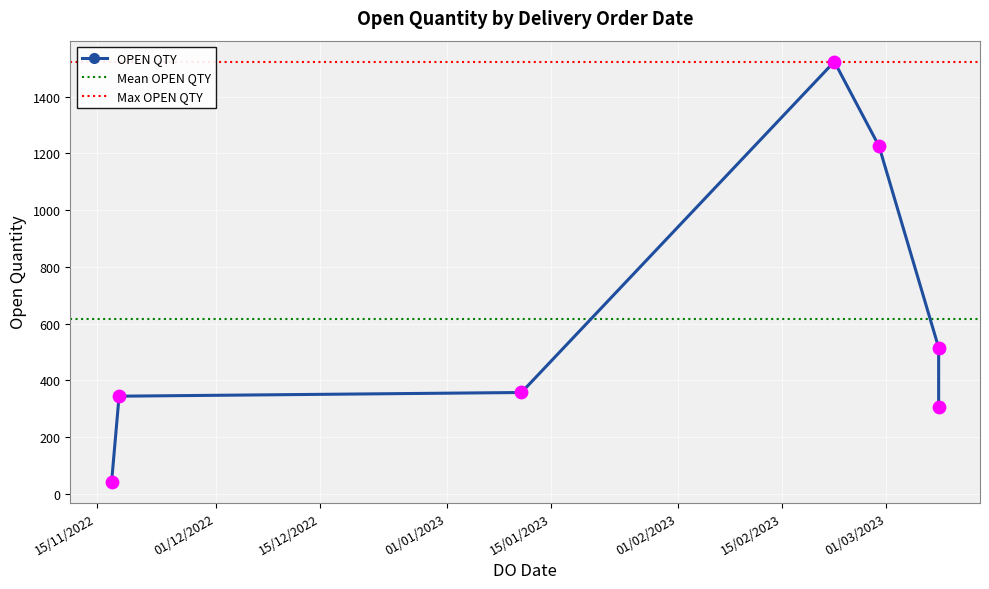

Between 11/01/2023 and 08/03/2023, which is larger?

08/03/2023